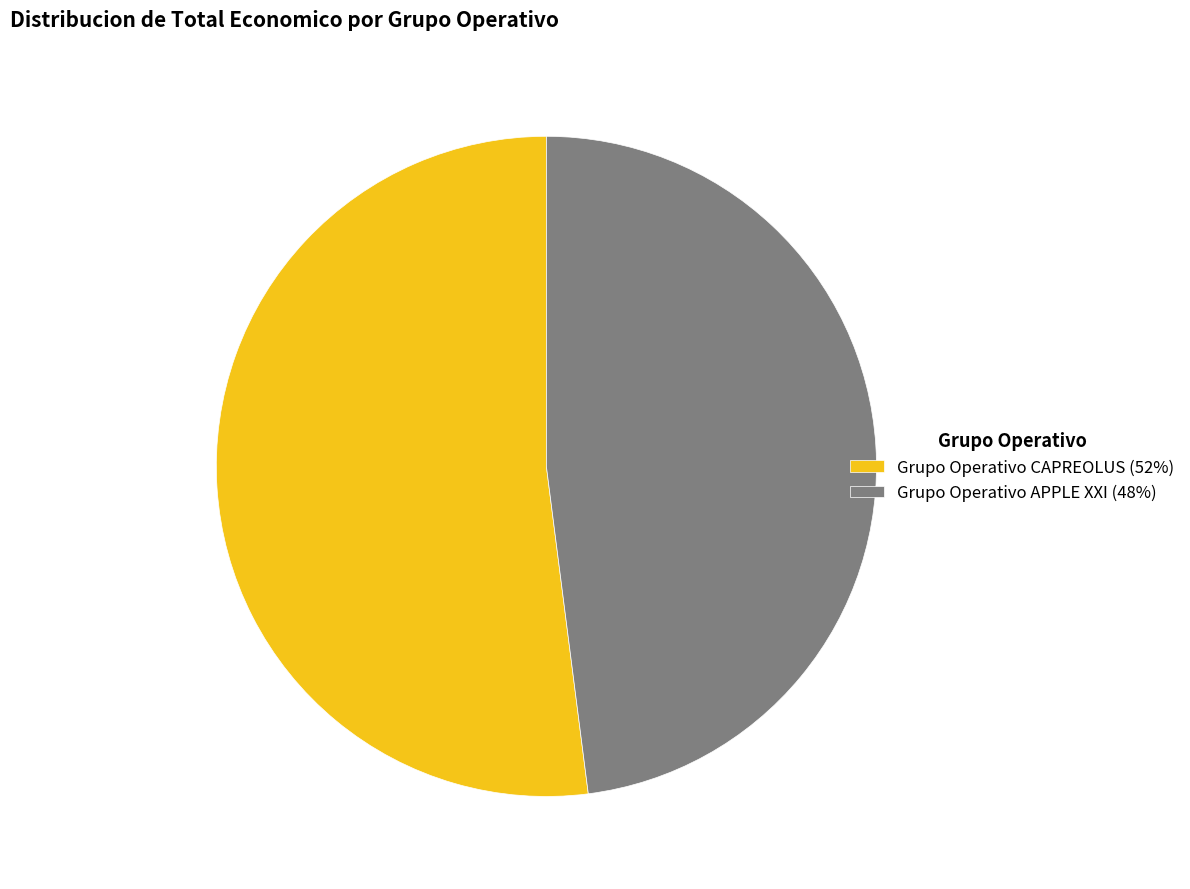

What is the ratio of the value at Grupo Operativo APPLE XXI (48%) to the value at Grupo Operativo CAPREOLUS (52%)?

0.9